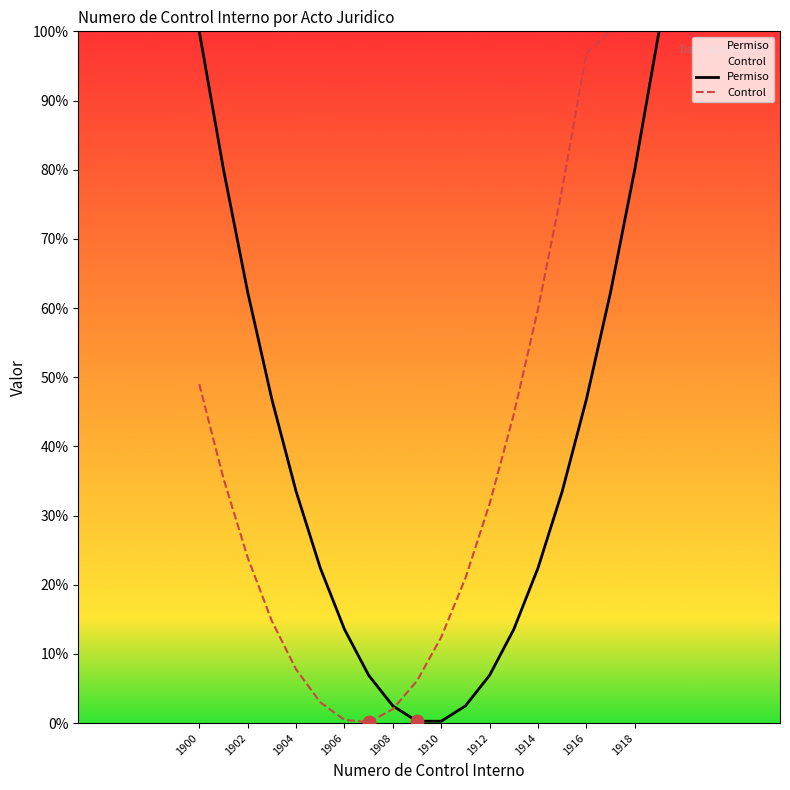

Which series has the widest spread of Y values?

Control